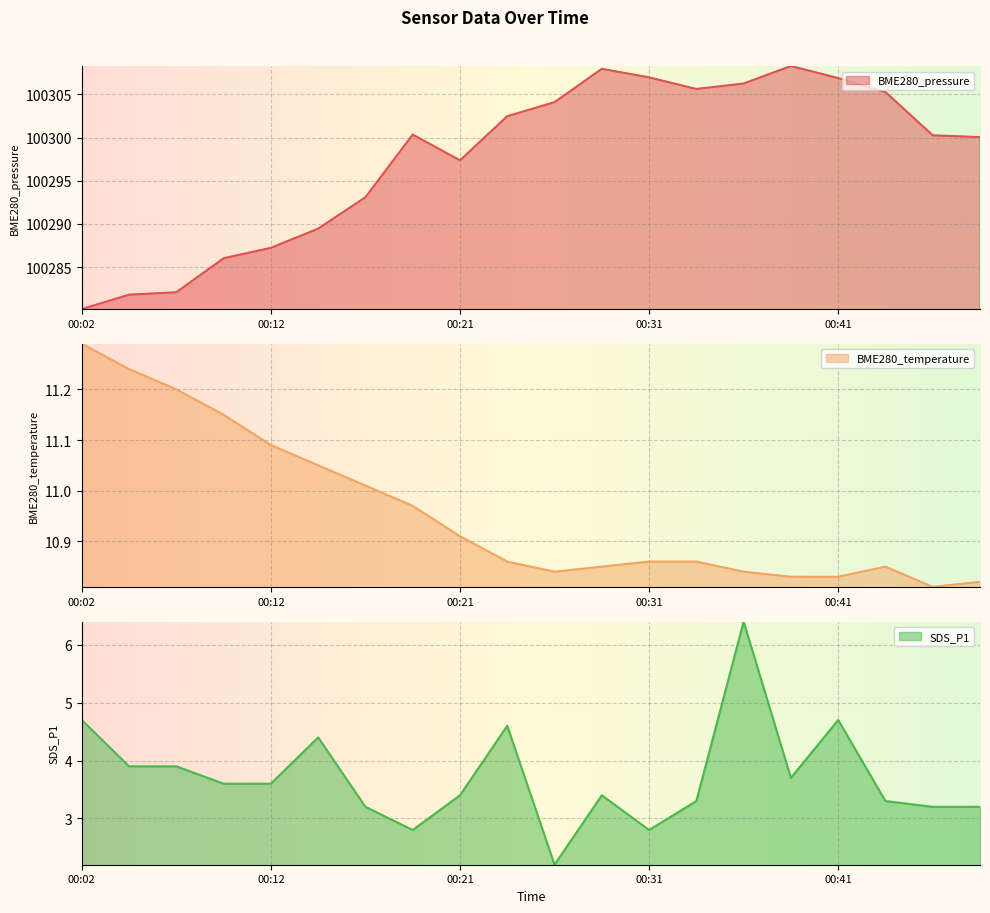

What is the lowest value of the BME280_temperature series?

10.8